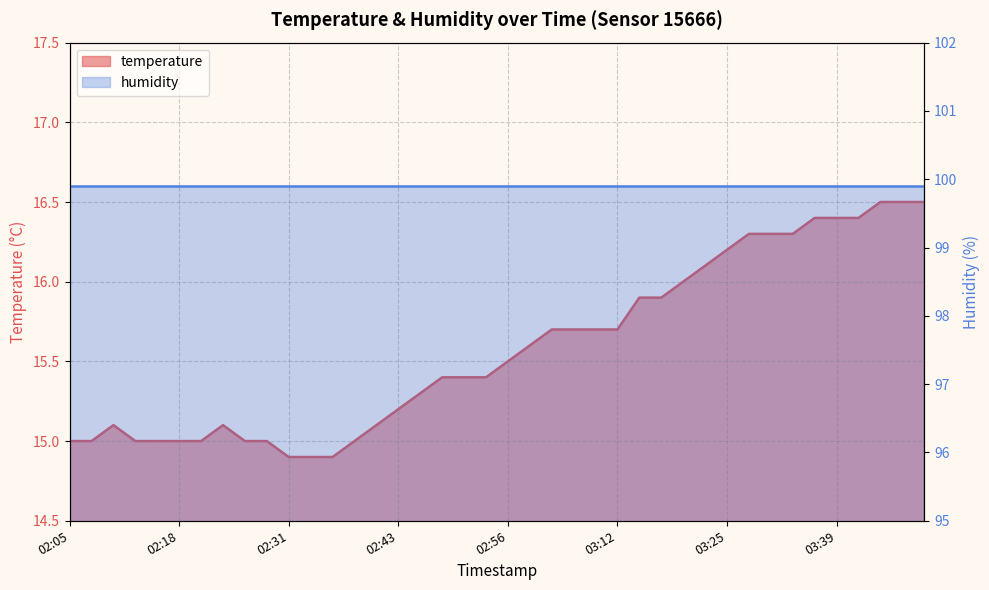

Rank the categories by value from lowest to highest.

02:31, 02:33, 02:36, 02:05, 02:08, 02:13, 02:16, 02:18, 02:21, 02:26, 02:28, 02:38, 02:10, 02:23, 02:41, 02:43, 02:46, 02:48, 02:51, 02:53, 02:56, 02:58, 03:04, 03:06, 03:09, 03:12, 03:14, 03:17, 03:20, 03:23, 03:25, 03:28, 03:31, 03:33, 03:36, 03:39, 03:44, 03:47, 03:49, 03:52